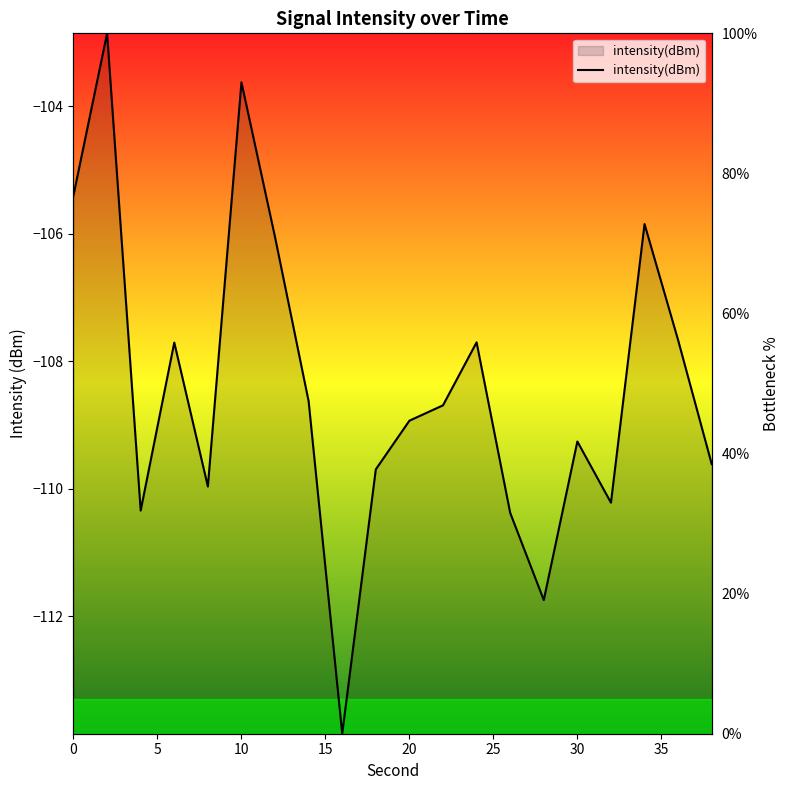

What is the maximum value shown in the chart?

100.0